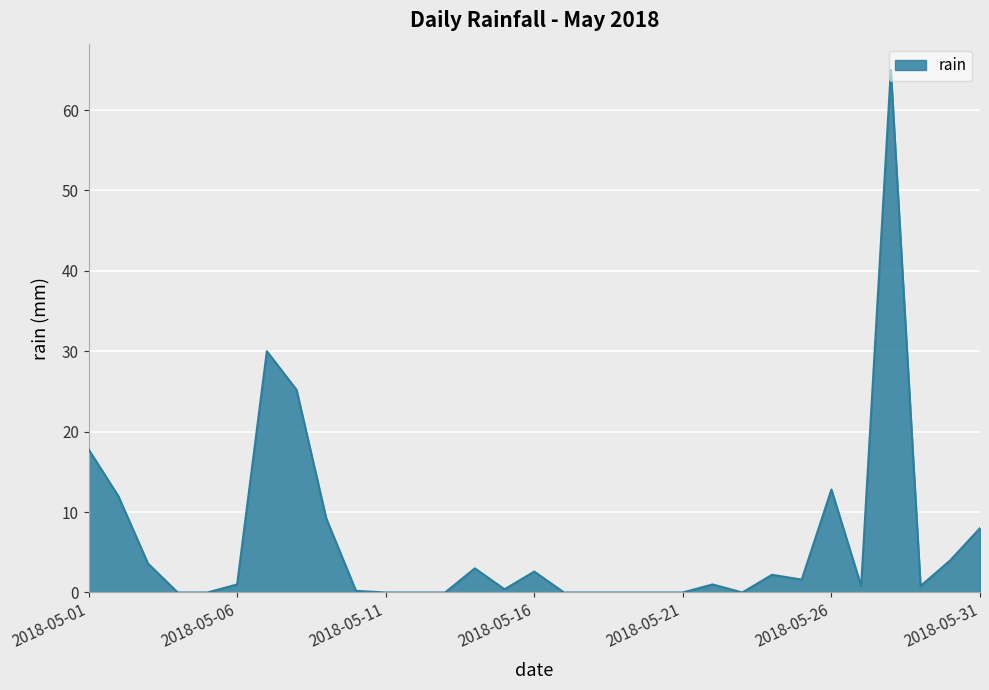

What is the difference between the maximum and minimum values?

65.0